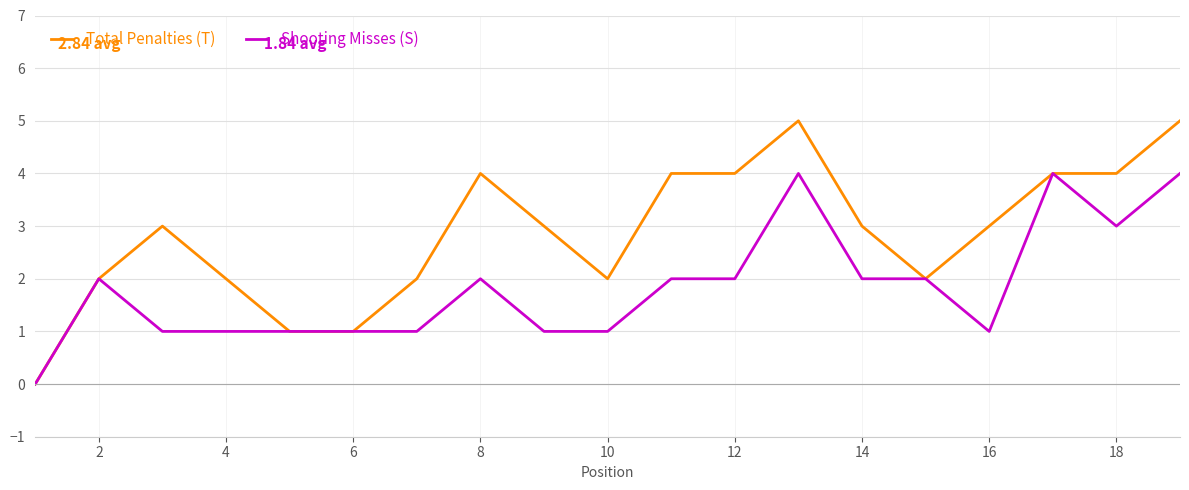

Which series has the largest range (max minus min)?

Total Penalties (T)